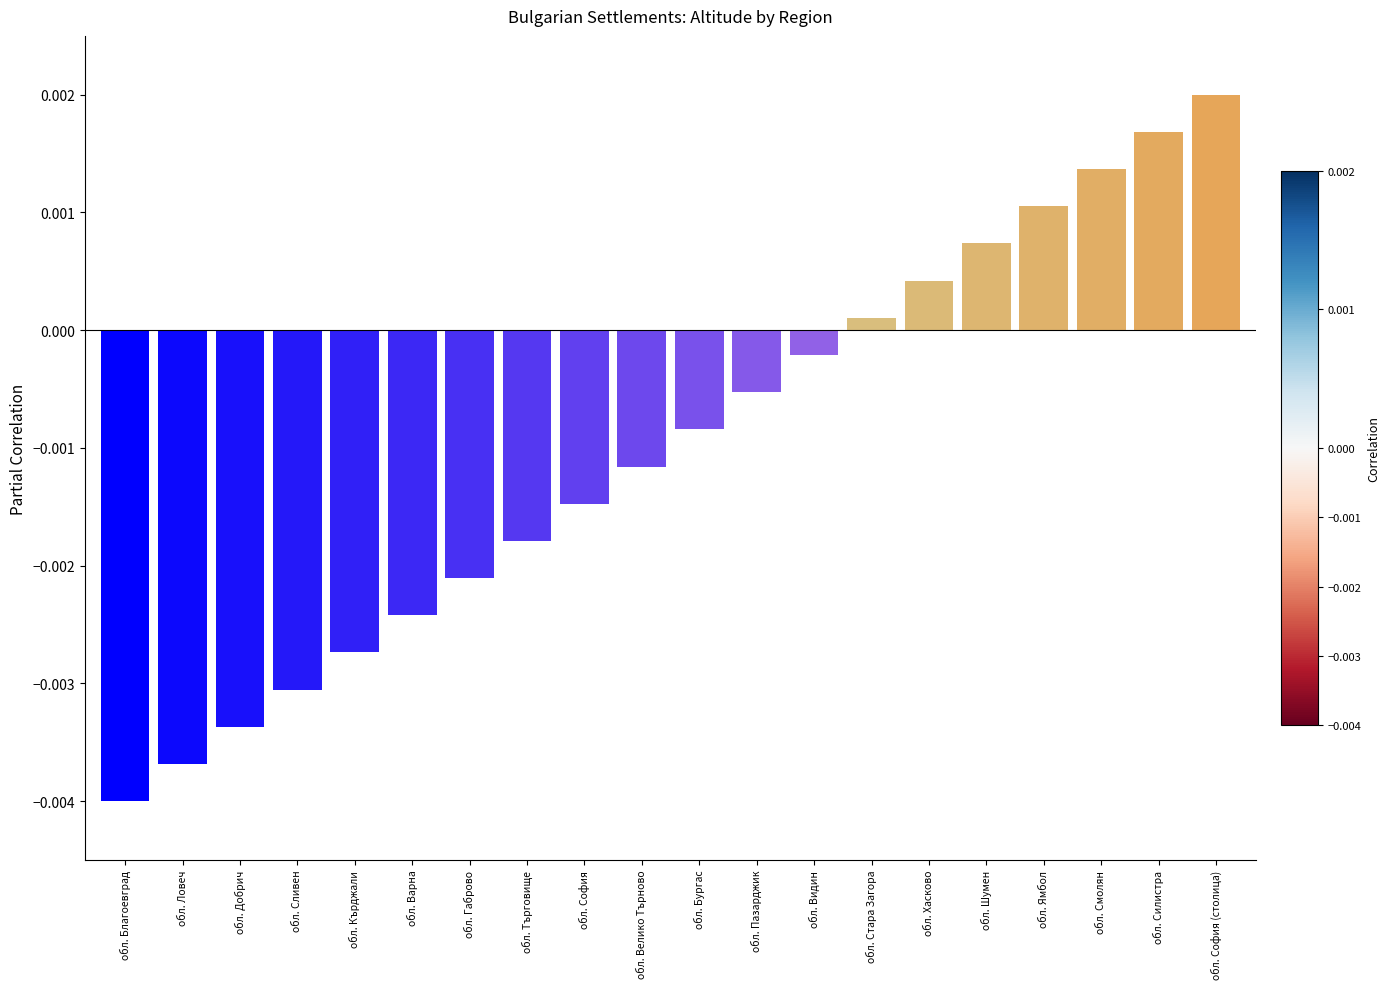

Between обл. Силистра and обл. Ямбол, which is larger?

обл. Силистра